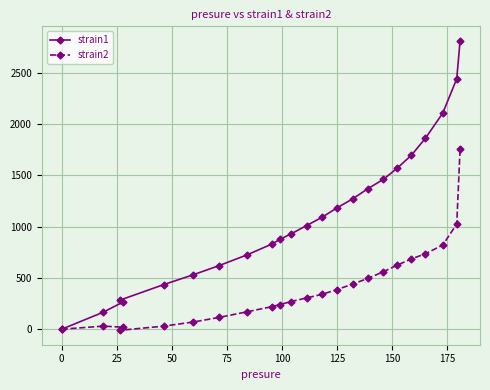

True or false: strain1 and strain2 cross at least once.

False